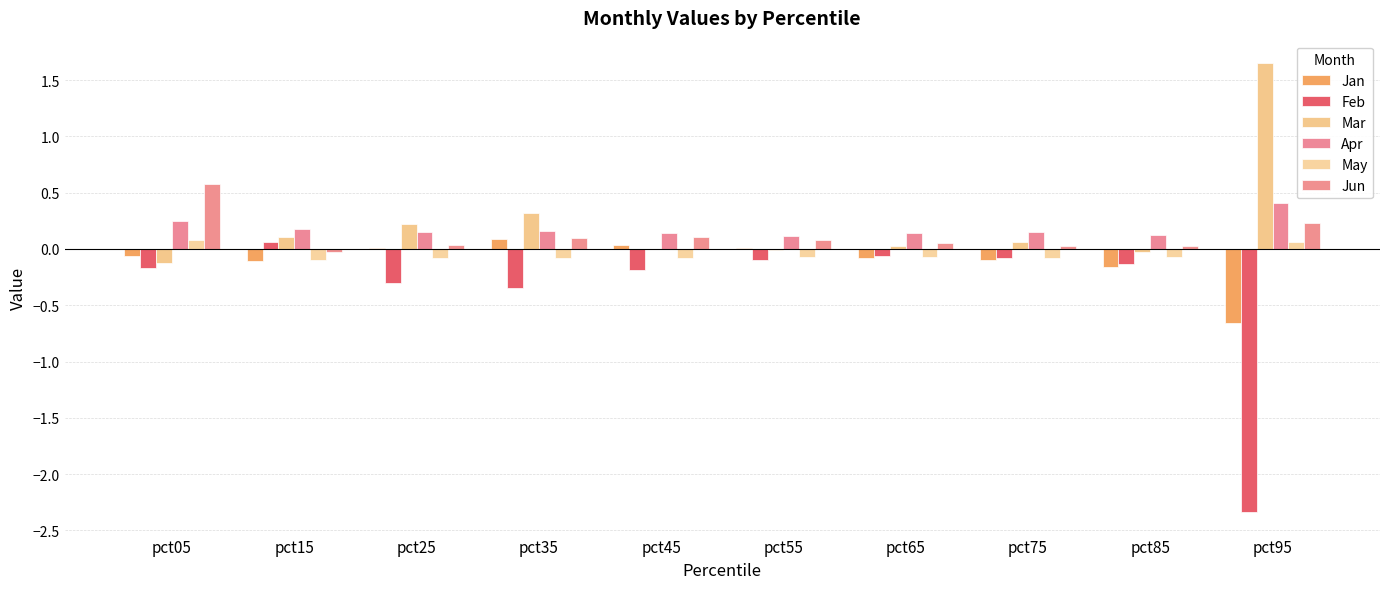

What is the average value of the Feb series?

-0.4